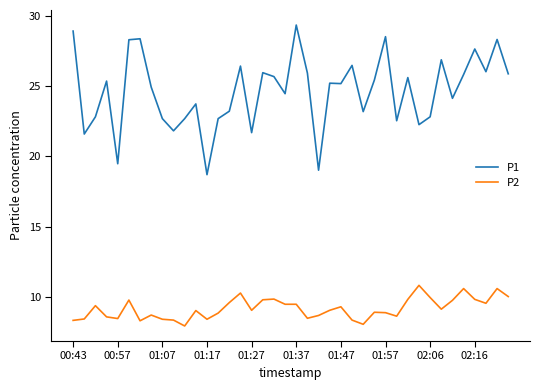

What is the highest value of the P2 series?

10.8